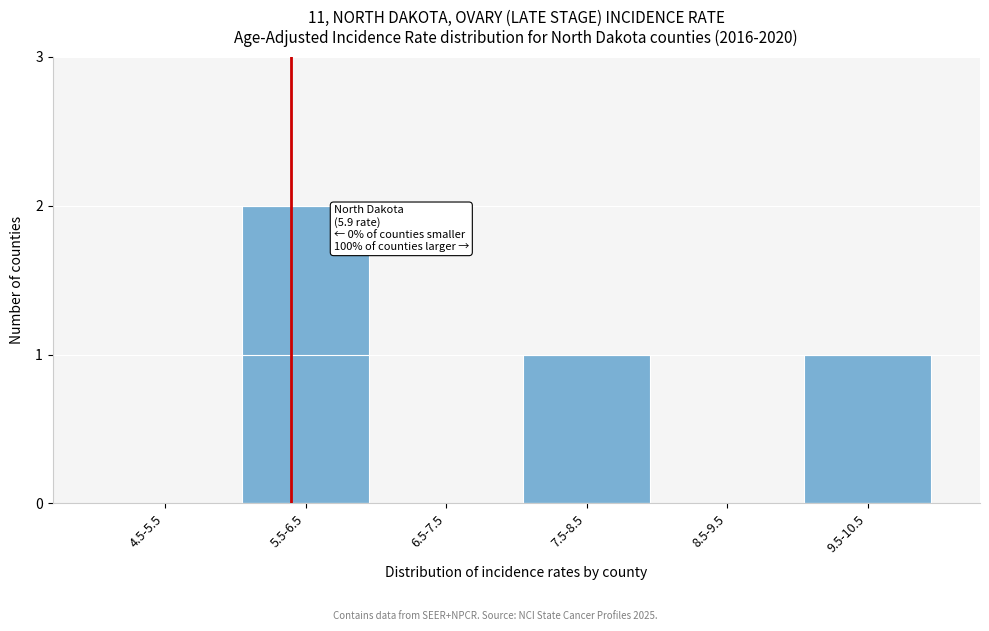

Reading left to right, list all the values displayed in this chart.

4.5-5.5=0	5.5-6.5=2	6.5-7.5=0	7.5-8.5=1	8.5-9.5=0	9.5-10.5=1